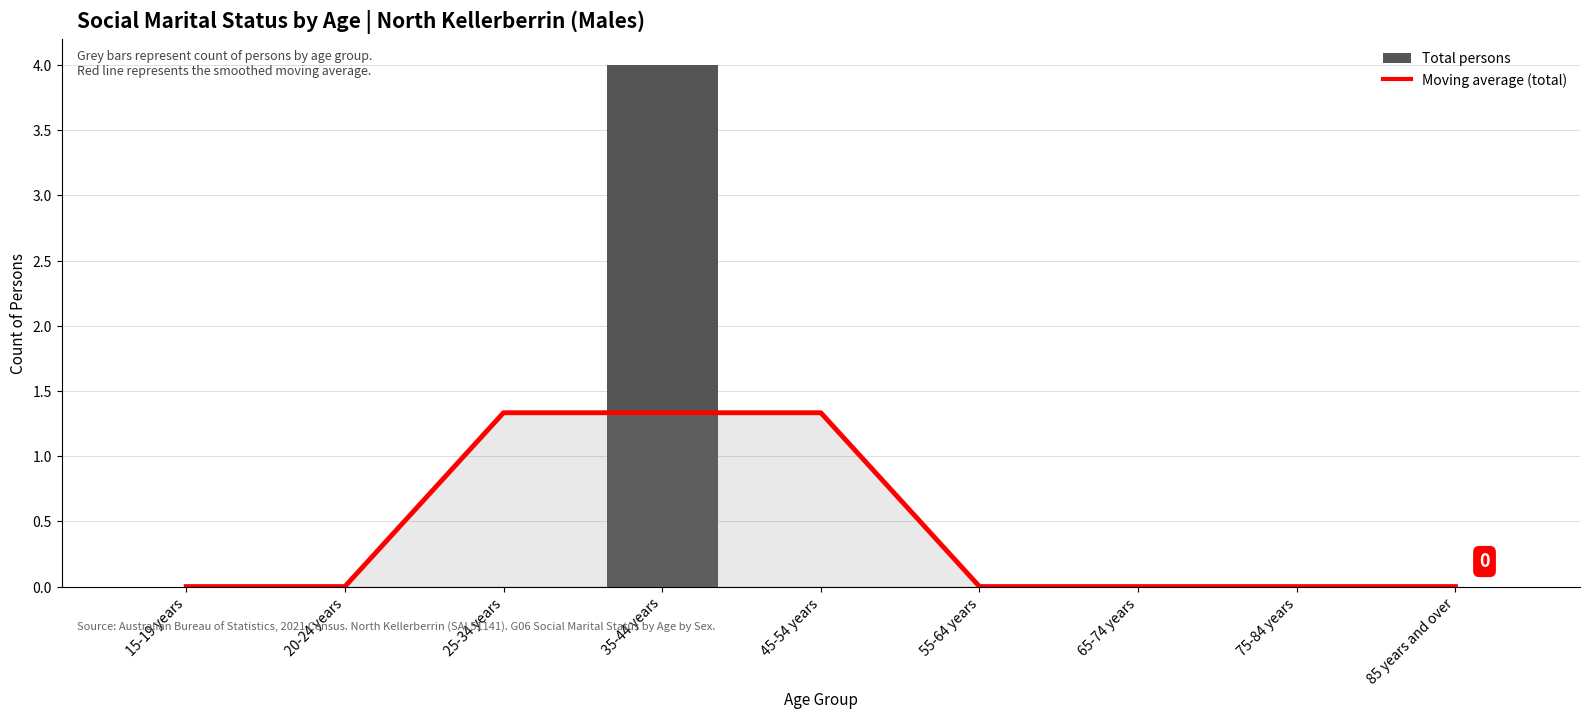

What is the sum of all Total persons values?

4.0